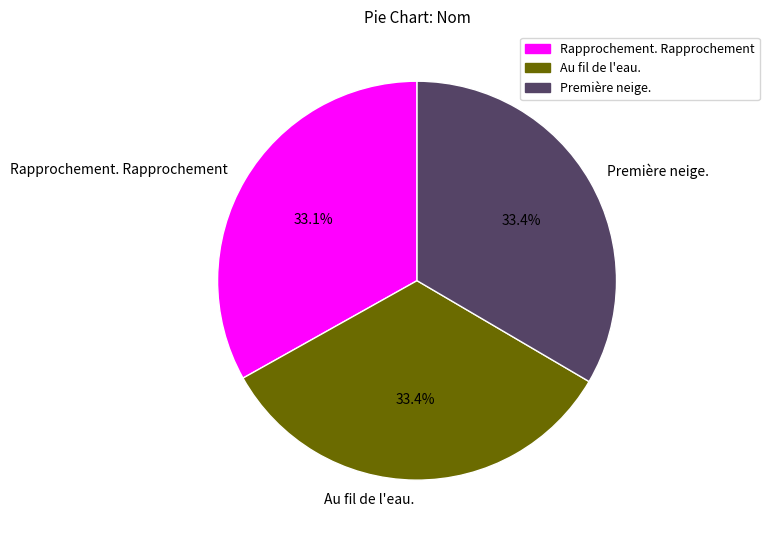

Approximately how many times larger is the value at Au fil de l'eau. compared to Première neige.?

1.0